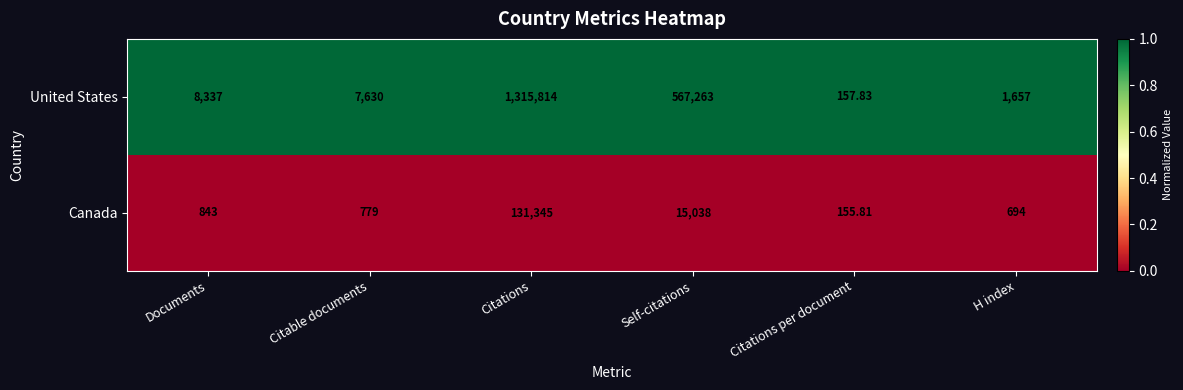

Which category has the lowest value across all series?

Citations per document